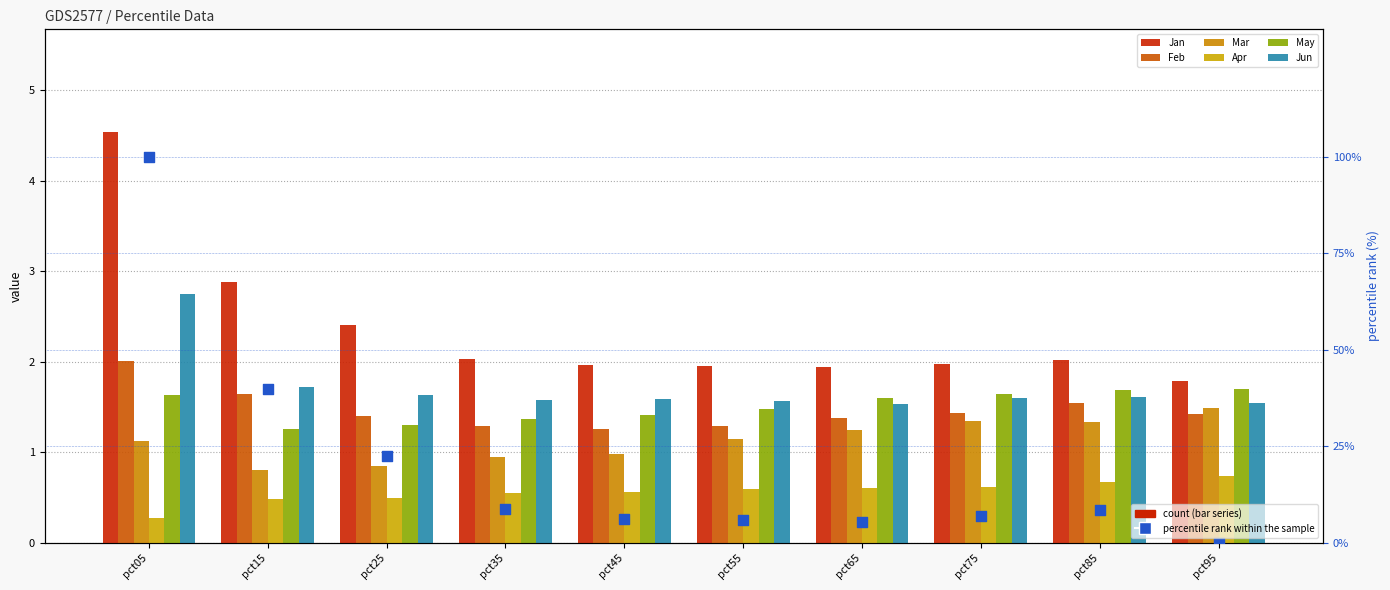

Which series has the widest spread of Y values?

Jan